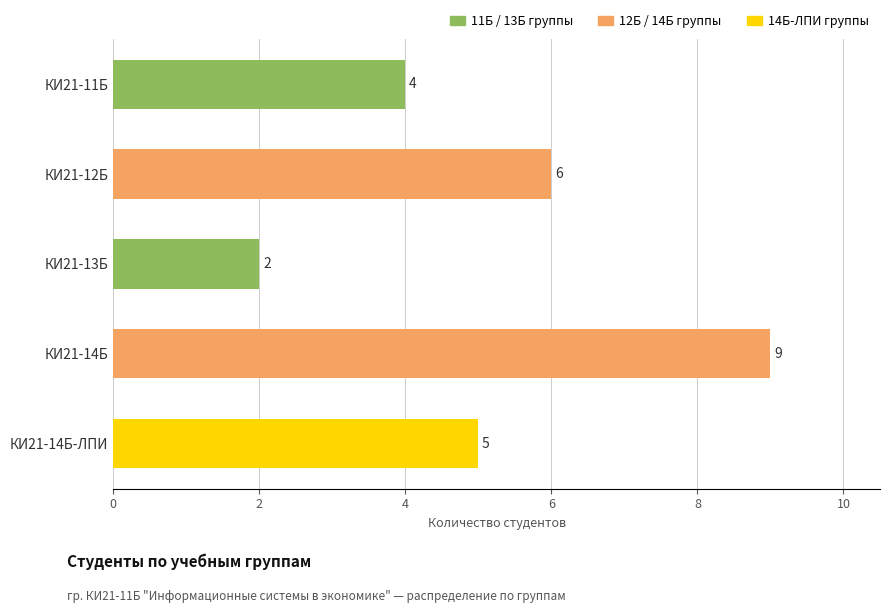

The chart shows a value of 4 at КИ21-11Б. True or false?

True